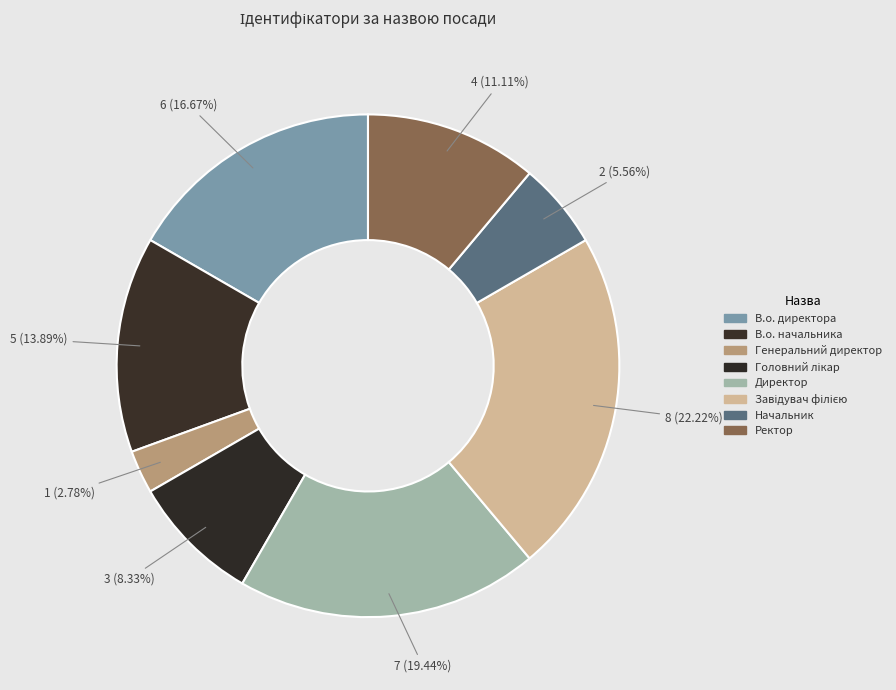

Is it true that Генеральний директор is 3% of the pie?

True